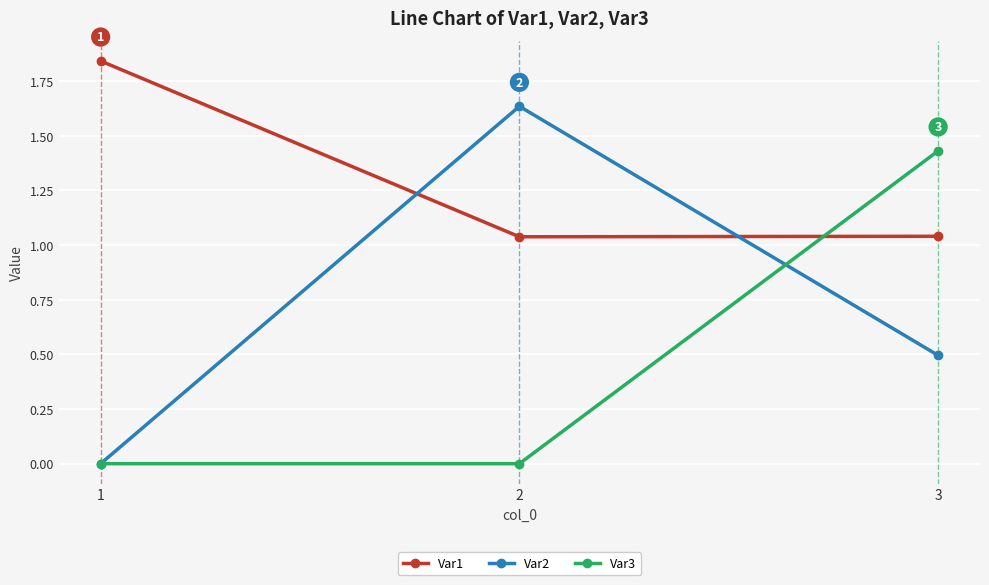

Read the Var2 value at 3.

0.5